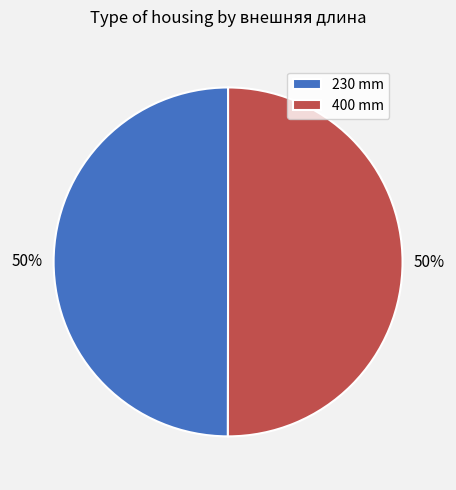

What is the ratio of the value at 230 mm to the value at 400 mm?

1.0